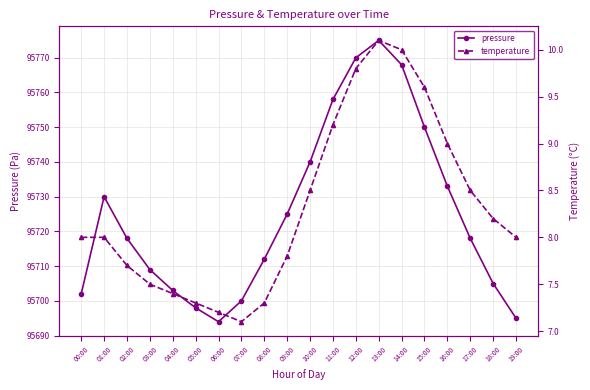

How many data points in pressure are less than 95718?

9